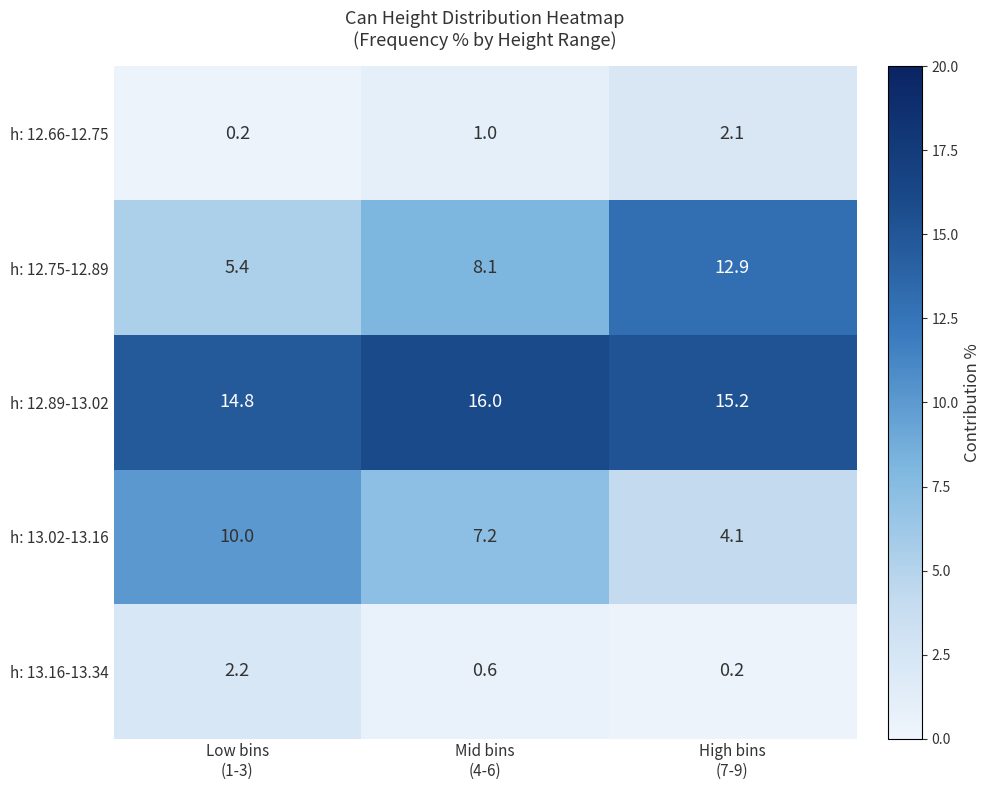

What is the average value of the h: 12.89-13.02 series?

15.3